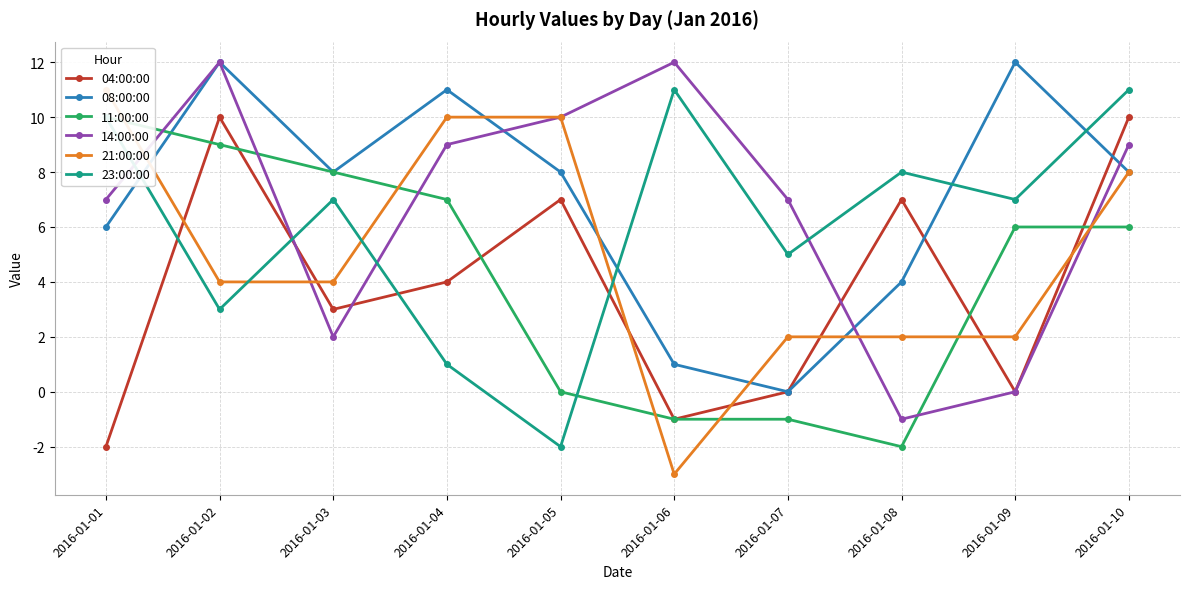

How many series are shown in this chart?

6